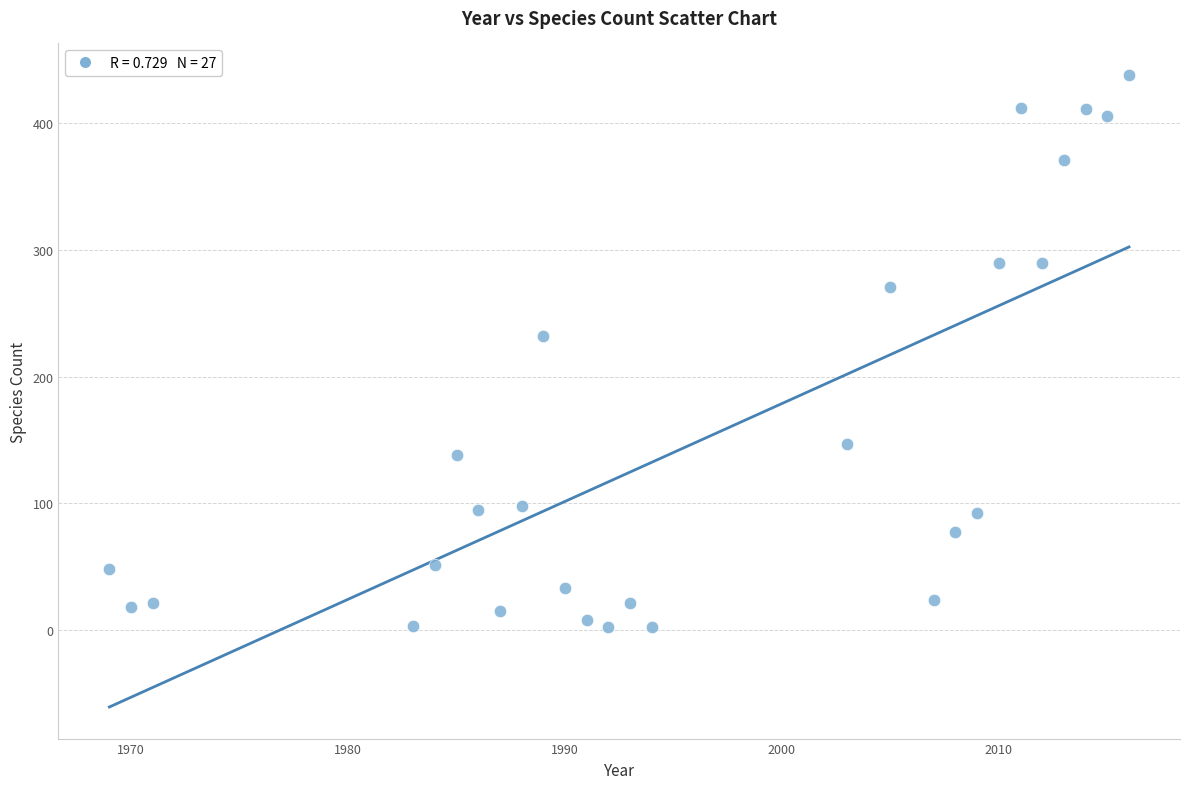

What is the range of Y values (max minus min)?

436